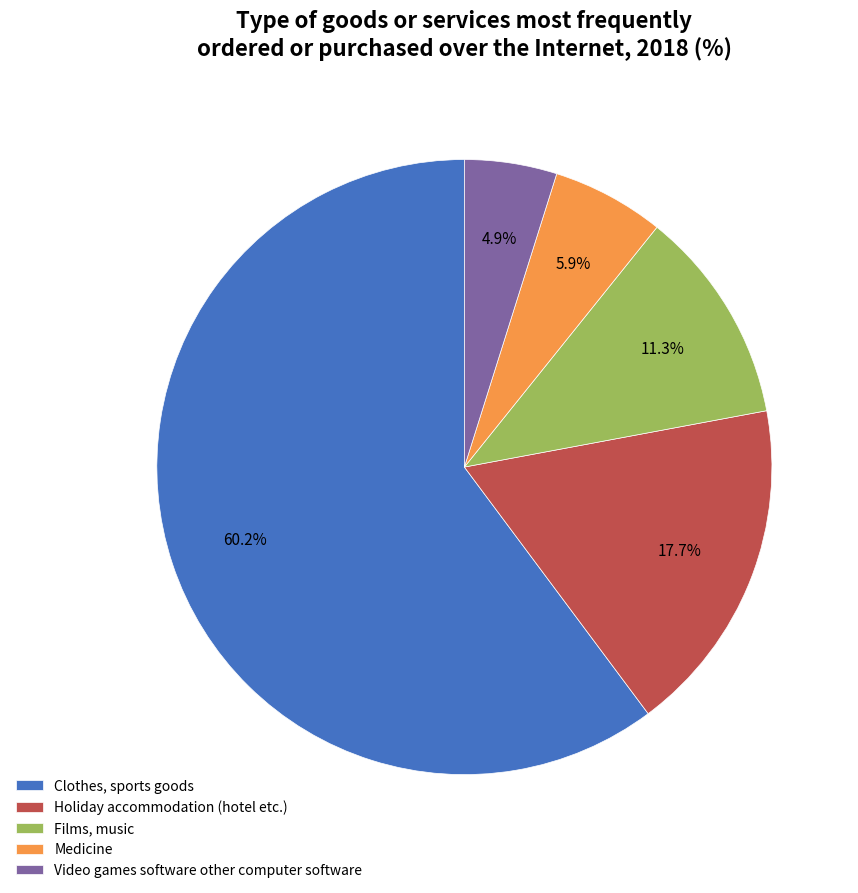

How many slices are in this pie chart?

5